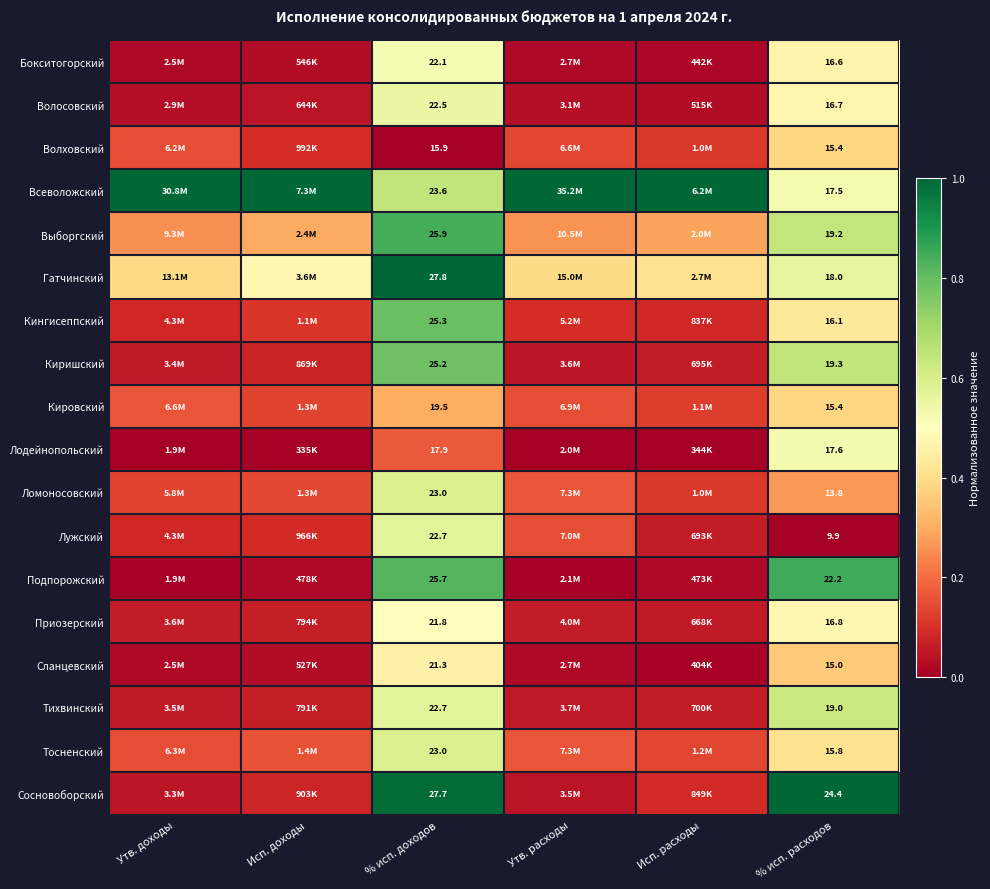

Rank the categories by Волосовский value from highest to lowest.

% исп. доходов, % исп. расходов, Исп. доходы, Утв. доходы, Утв. расходы, Исп. расходы